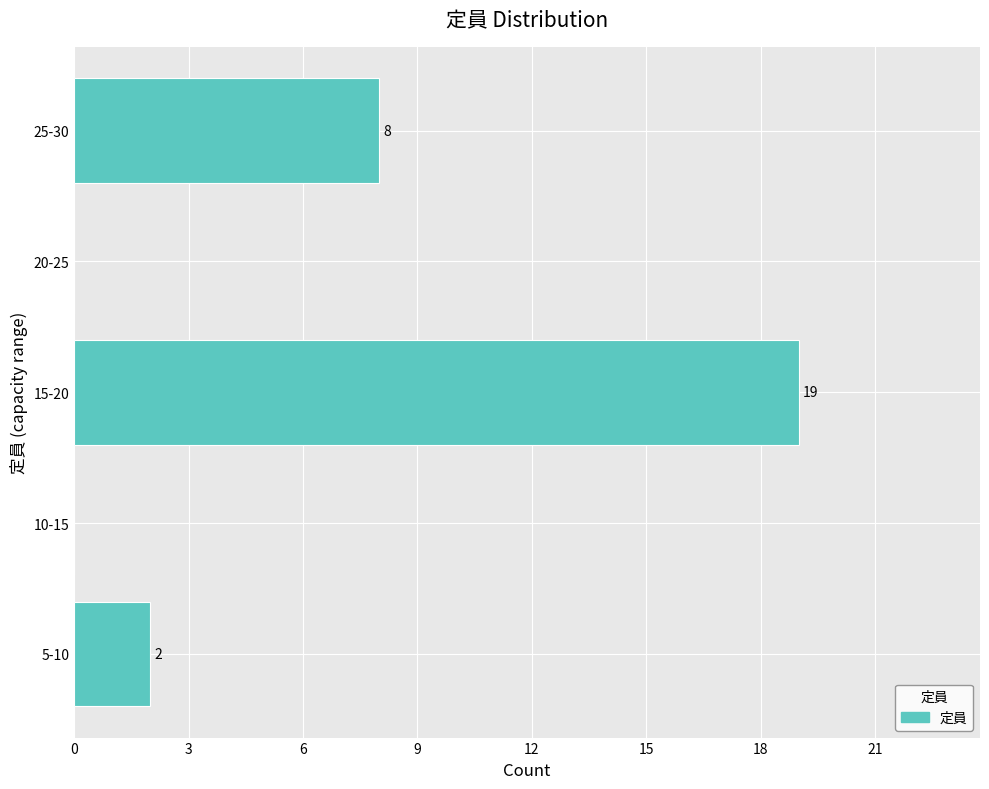

Reading bottom to top, transcribe all the data shown in this chart.

5-10=2	10-15=0	15-20=19	20-25=0	25-30=8